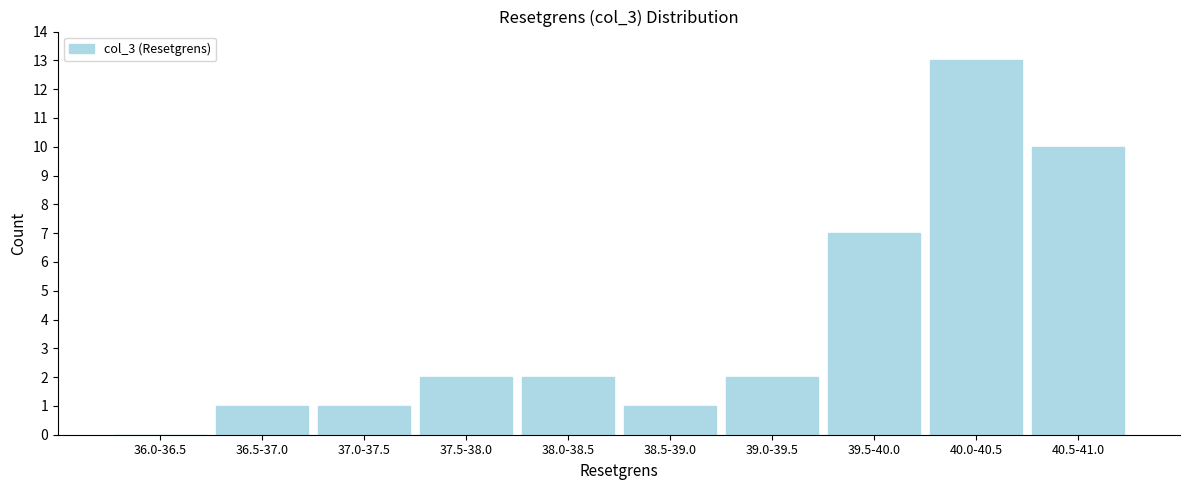

Reading left to right, transcribe all the data shown in this chart.

36.0-36.5=0	36.5-37.0=1	37.0-37.5=1	37.5-38.0=2	38.0-38.5=2	38.5-39.0=1	39.0-39.5=2	39.5-40.0=7	40.0-40.5=13	40.5-41.0=10